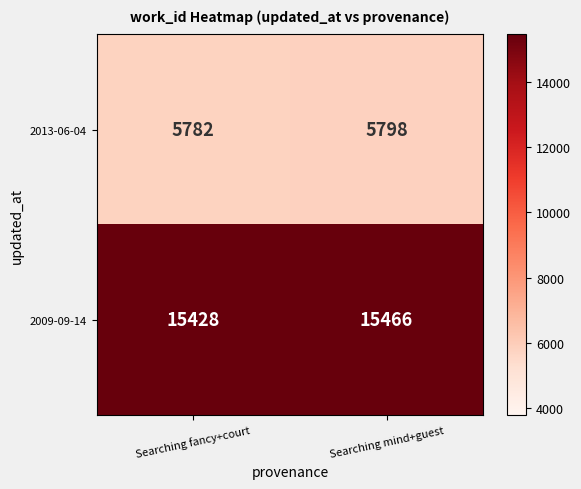

What is the sum of the 2013-06-04 values at Searching mind+guest and Searching fancy+court?

11580